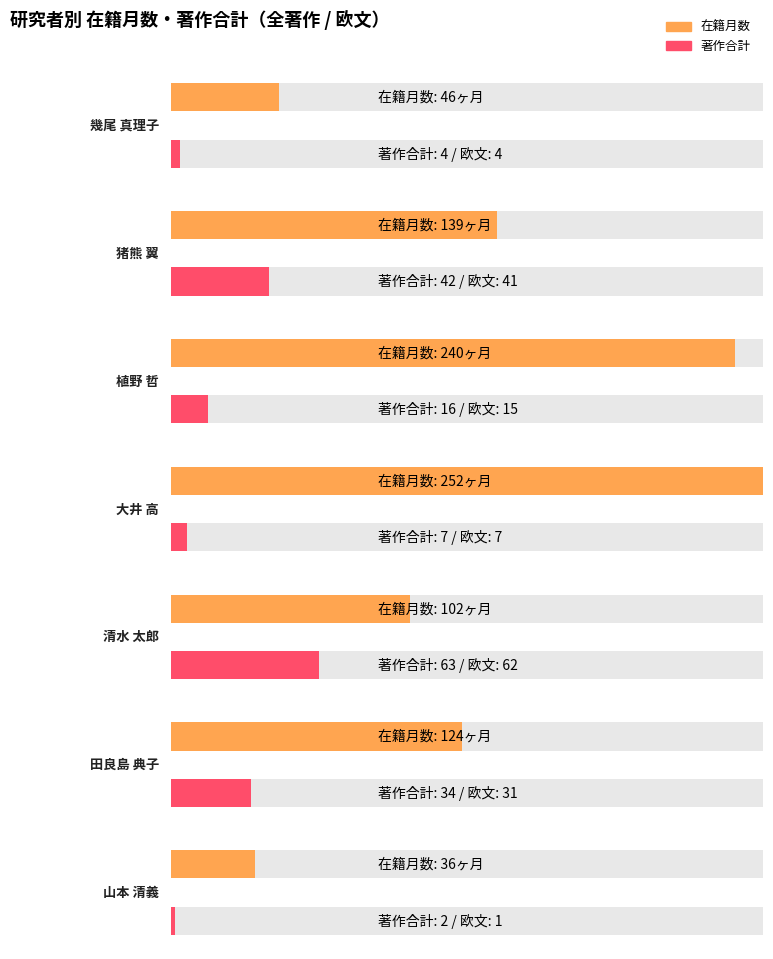

What is the sum of the 著作合計 values at 植野 哲 and 幾尾 真理子?

20